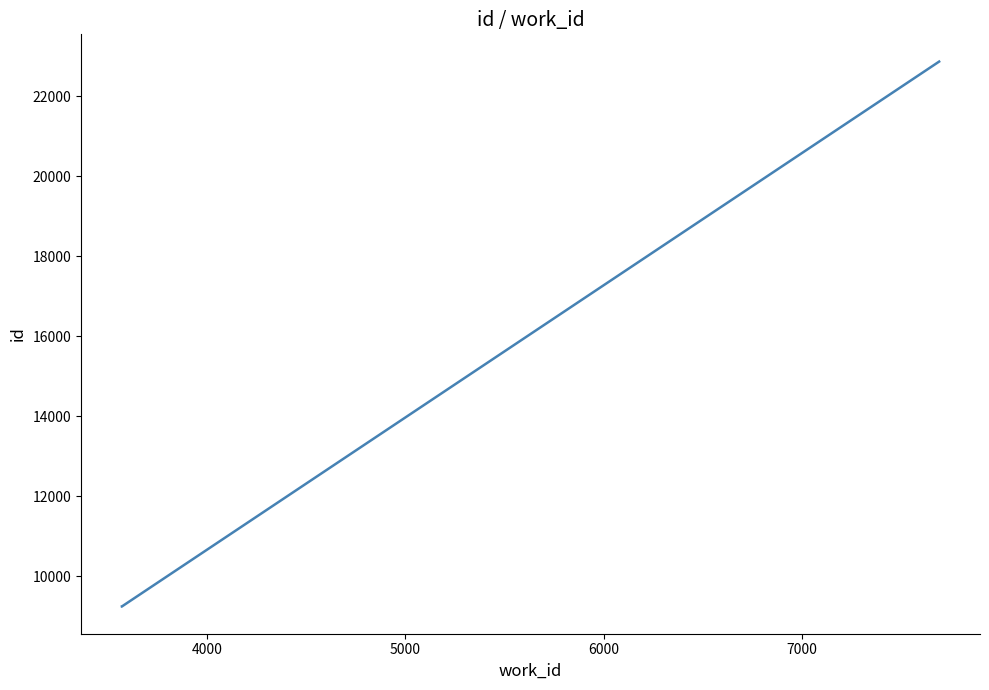

Count the number of data series in this chart.

1